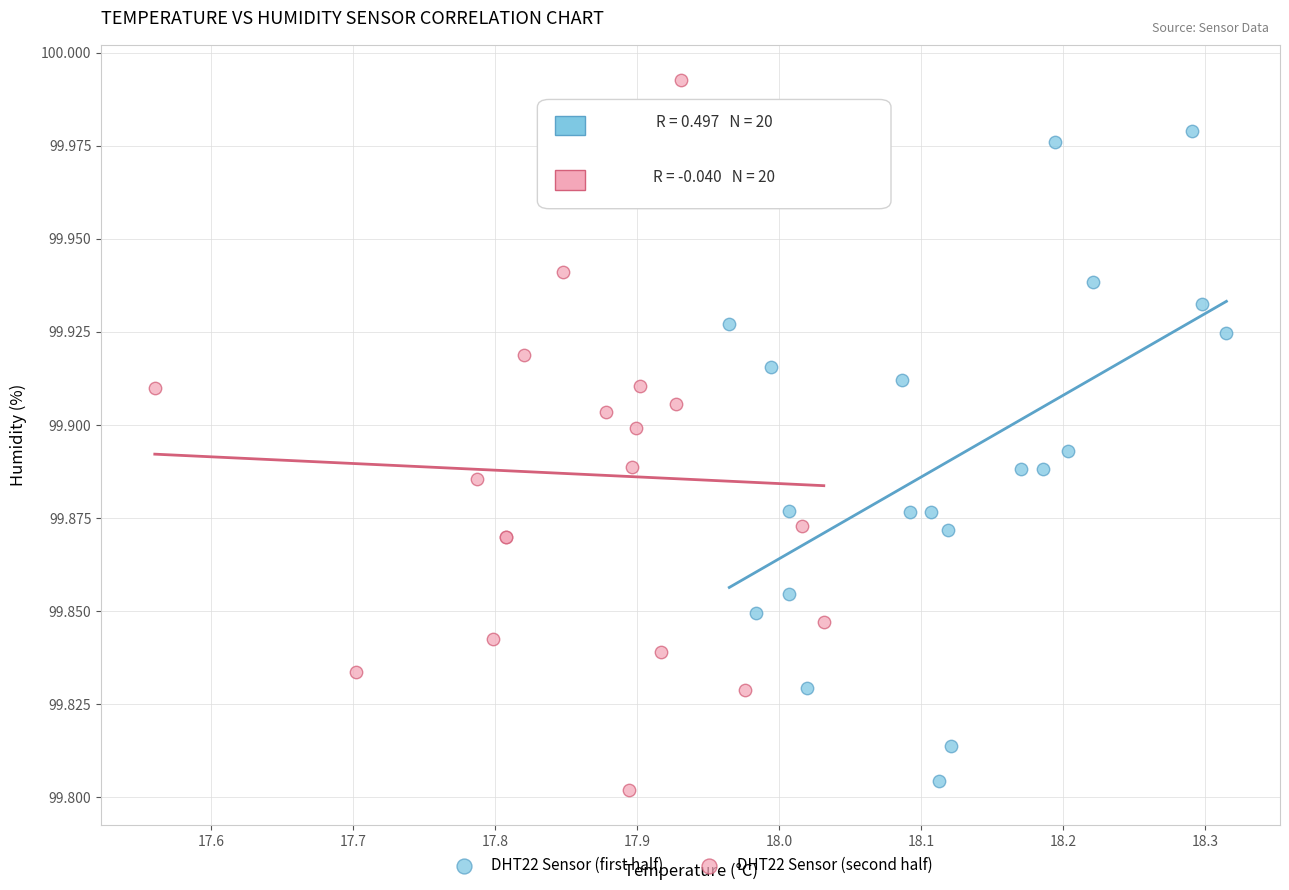

Which series contains the lowest Y value?

DHT22 Sensor (second half)